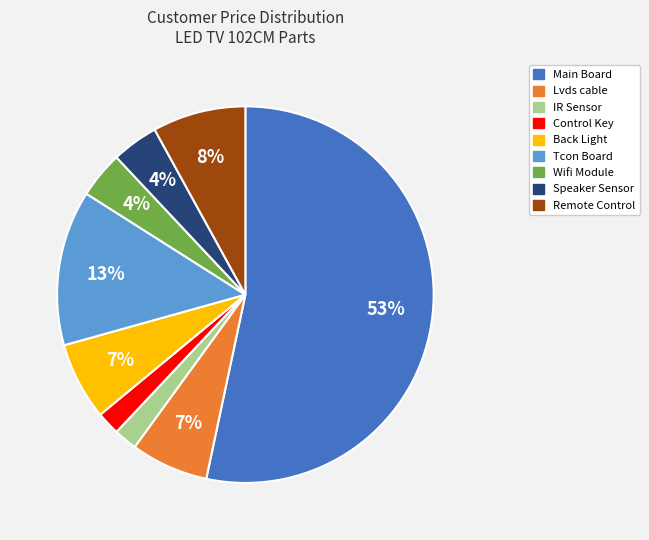

The Main Board slice represents 63% of the pie. True or false?

False